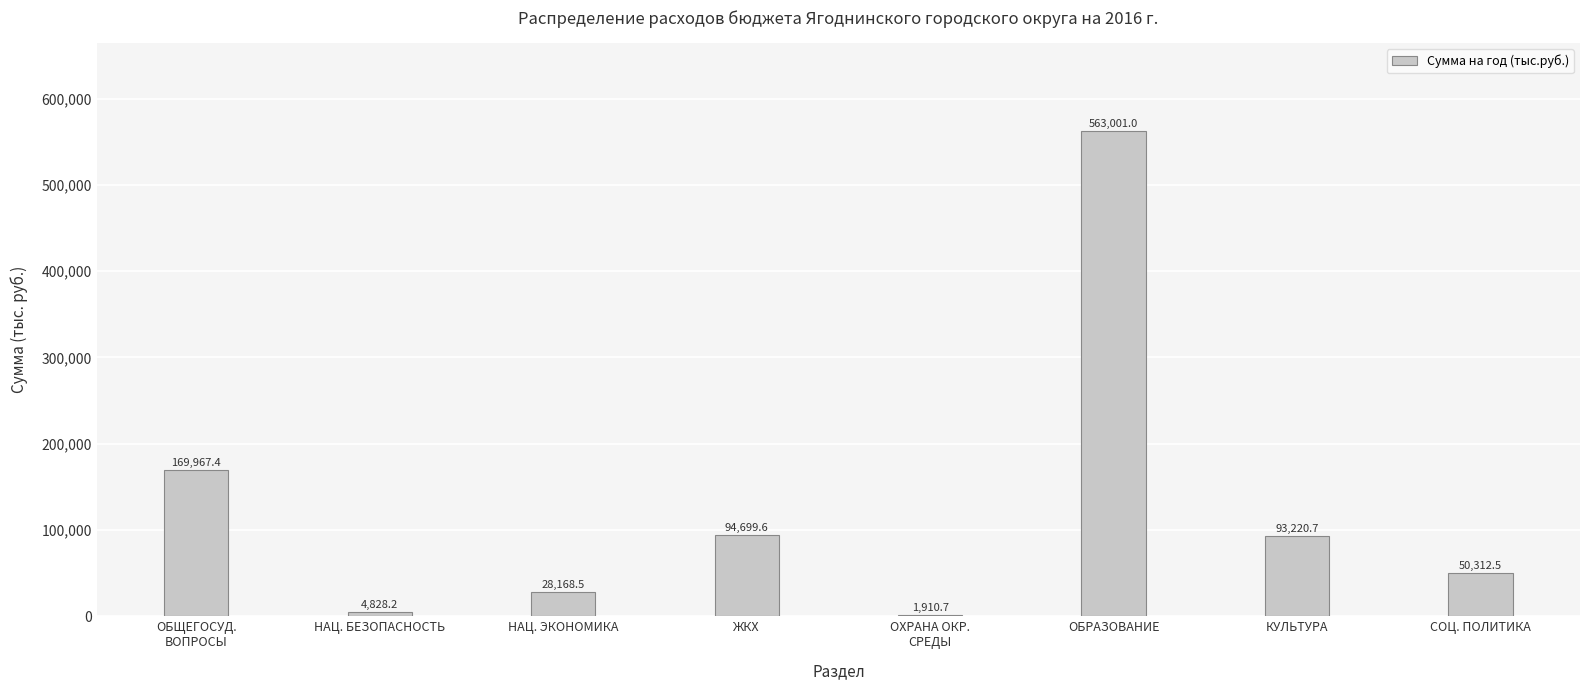

The chart shows a value of 94699.6 at ЖКХ. True or false?

True